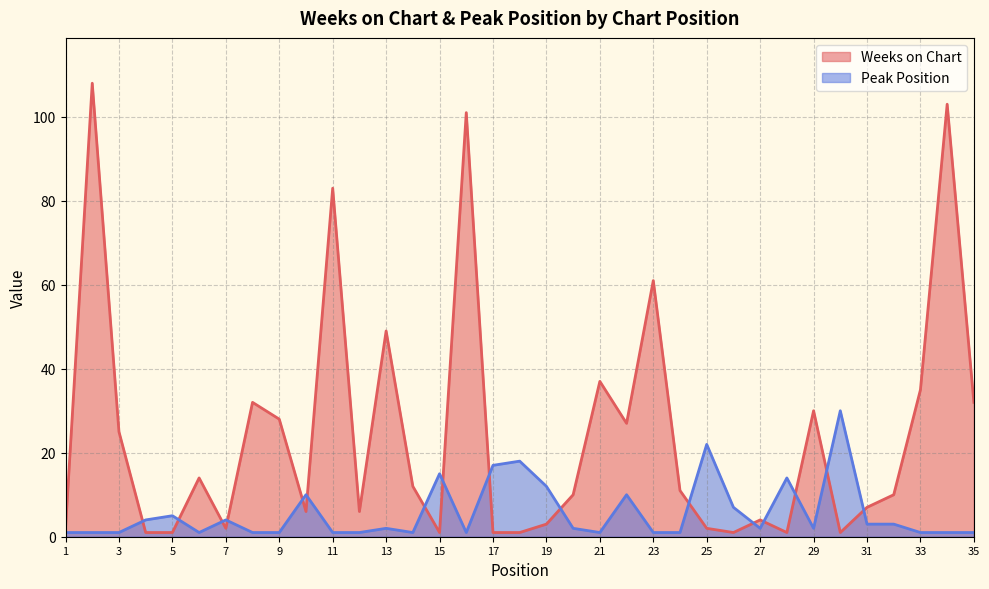

What is the value of the Peak Position point at the 27th from the left?

2